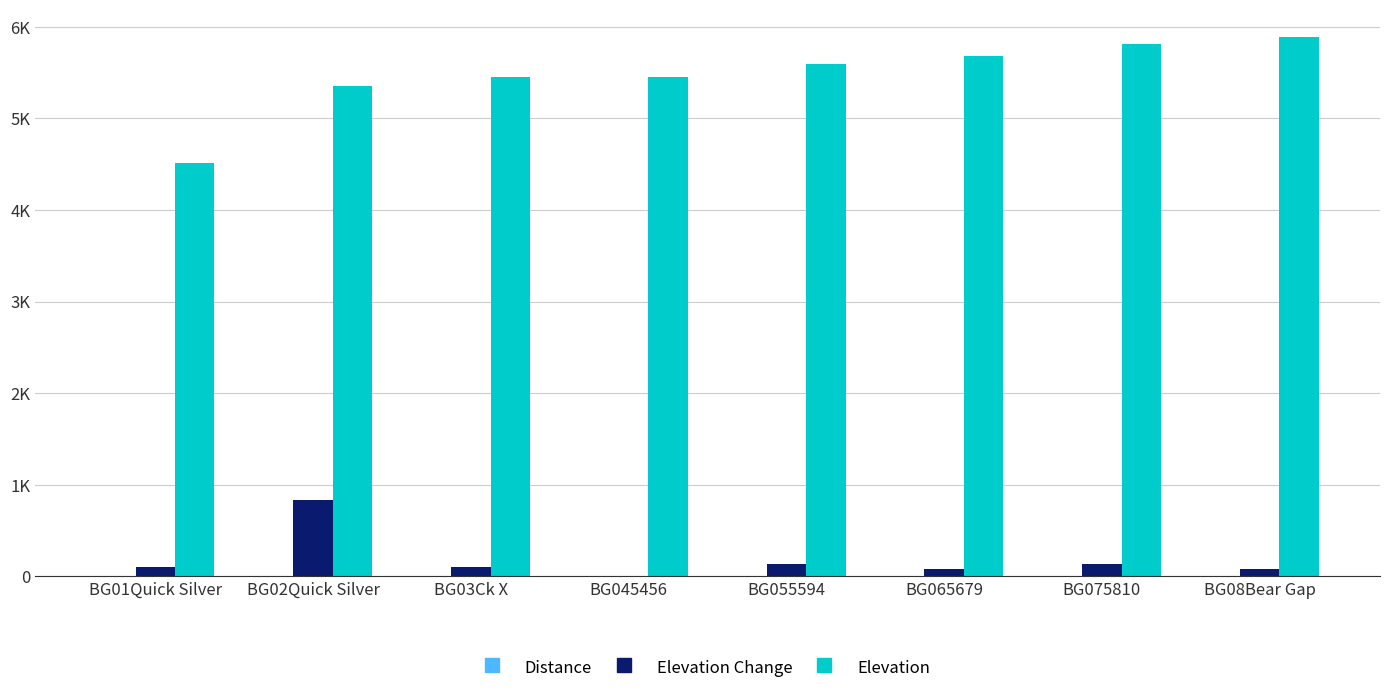

What is the value of the Elevation bar at the 1st from the left?

4512.0